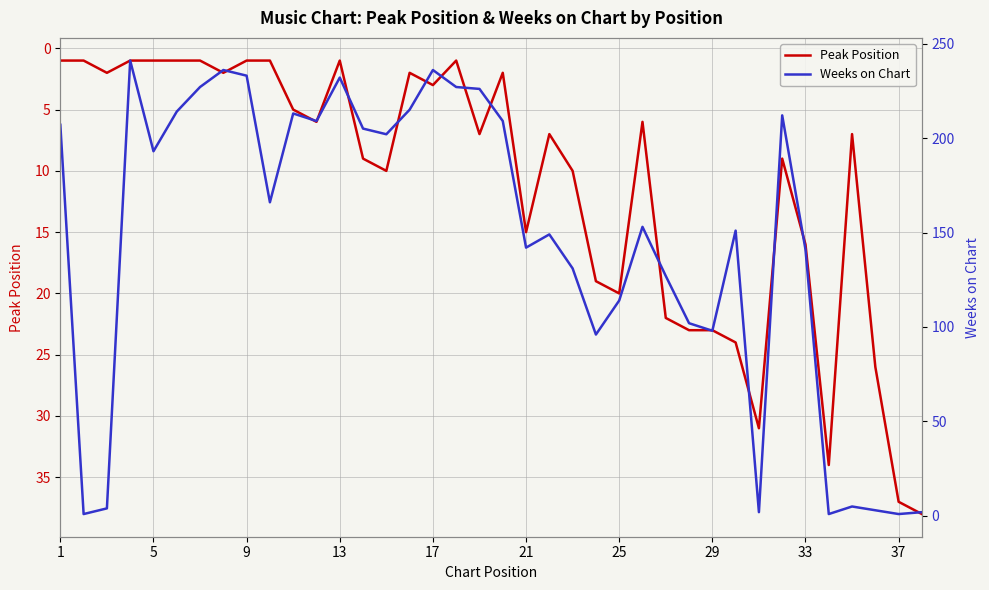

How many interior local valleys does the Peak Position series have?

8